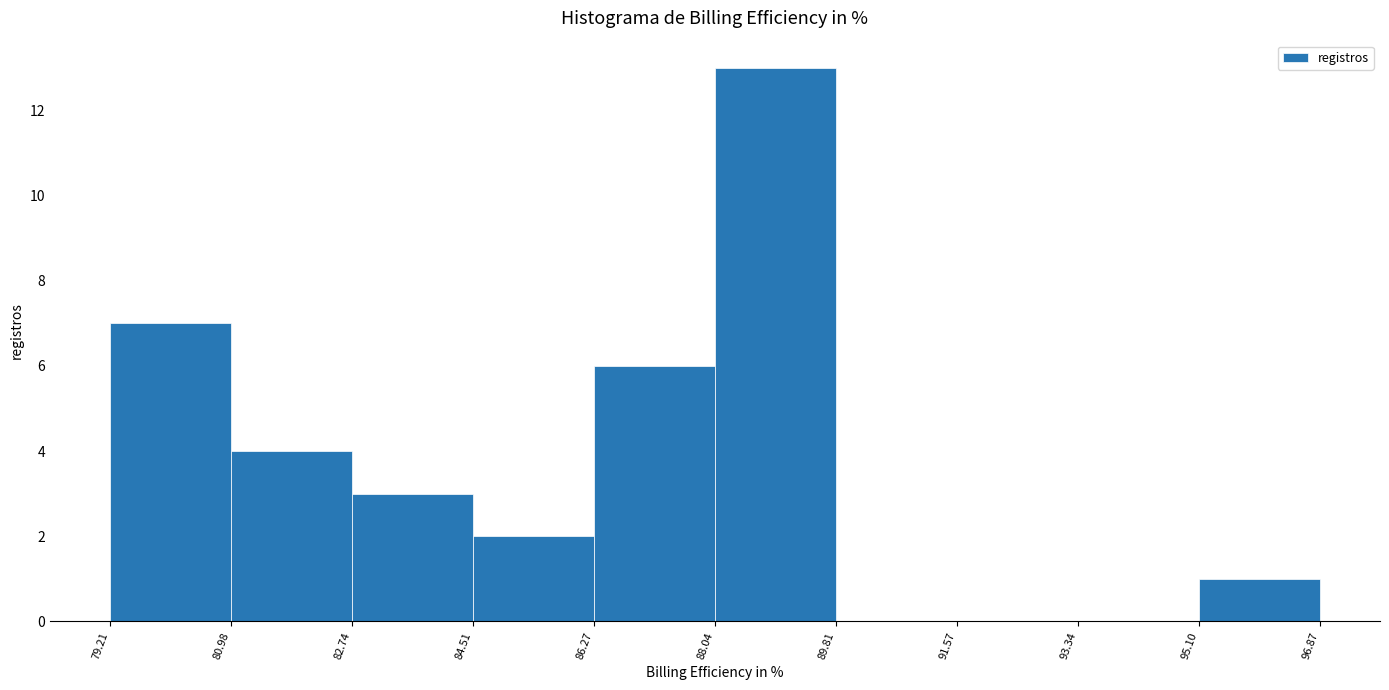

What is the height of the bar covering 95.10 to 96.87 on the x-axis? The values are not printed on the chart, so give them approximately, as read against the axis.

1